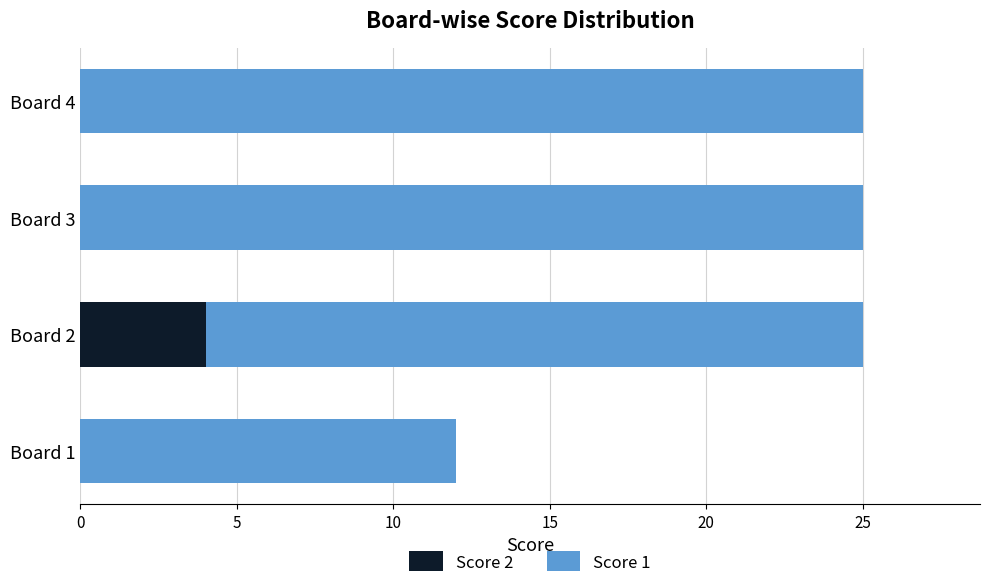

What is the total value across all series at Board 1?

12